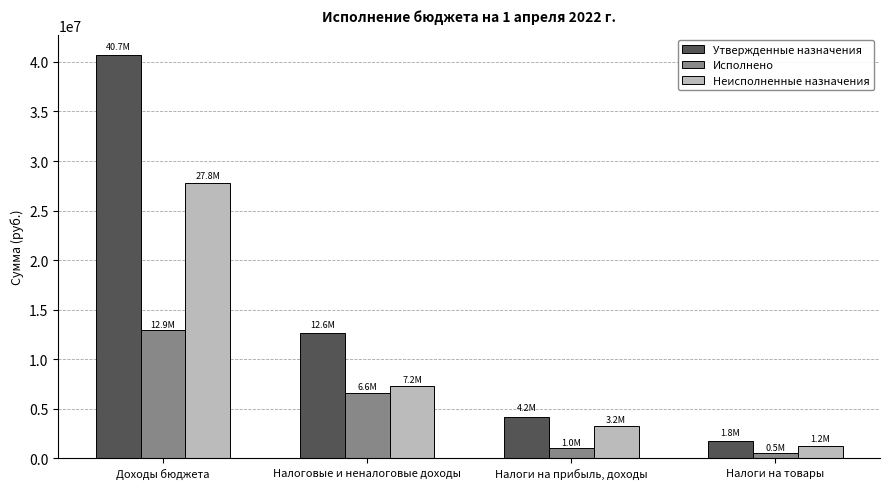

Reading right to left, transcribe all the data shown in this chart.

Утвержденные назначения: 1767100.0	4196700.0	12599562.6	40720382.6
Исполнено: 493968.6	1007164.5	6611994.3	12919289.3
Неисполненные назначения: 1241303.8	3208650.5	7235119.4	27801093.3